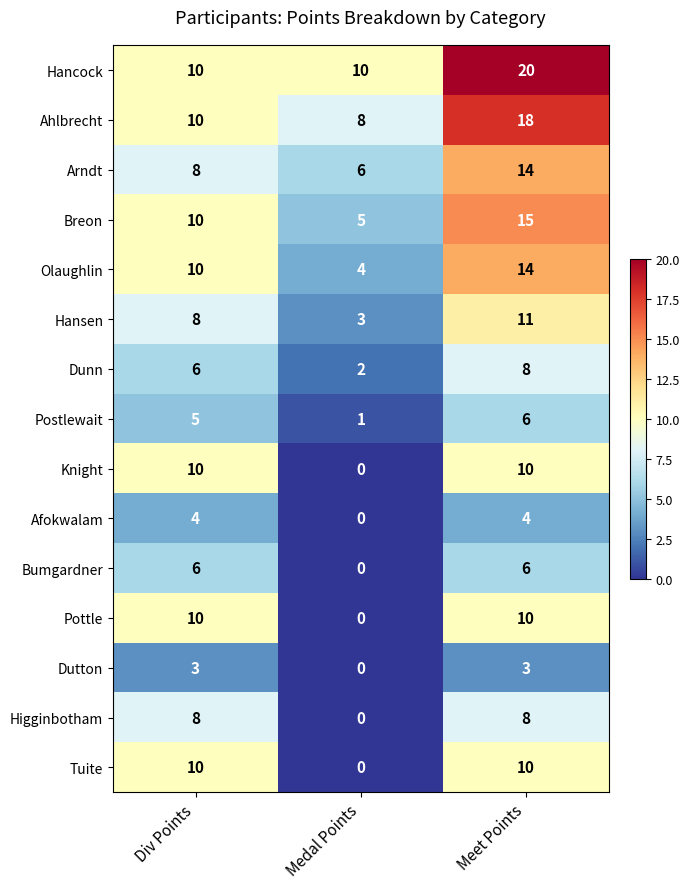

True or false: Postlewait has a value of 1 at Medal Points.

True